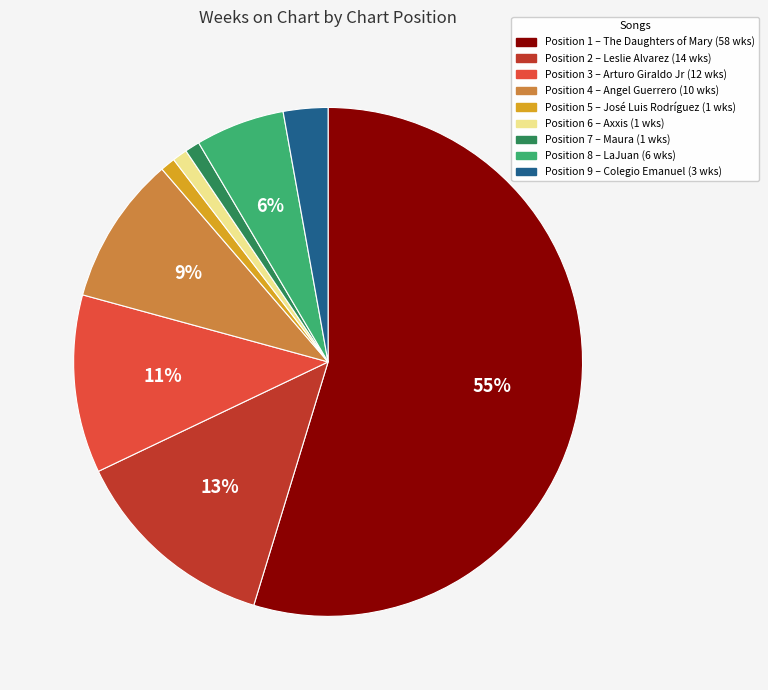

Does any single category account for the majority?

Yes